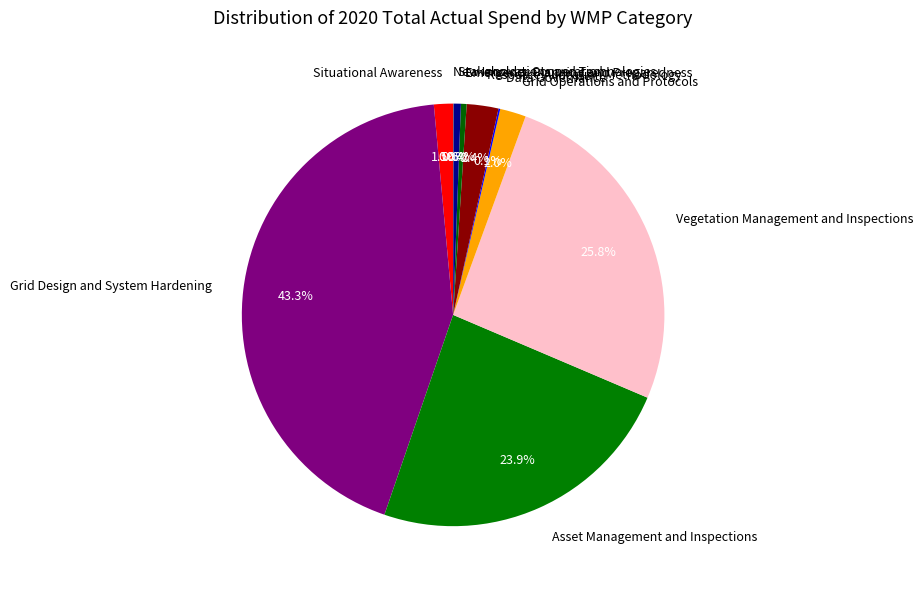

Is Resource Allocation Methodology the majority of the pie?

No